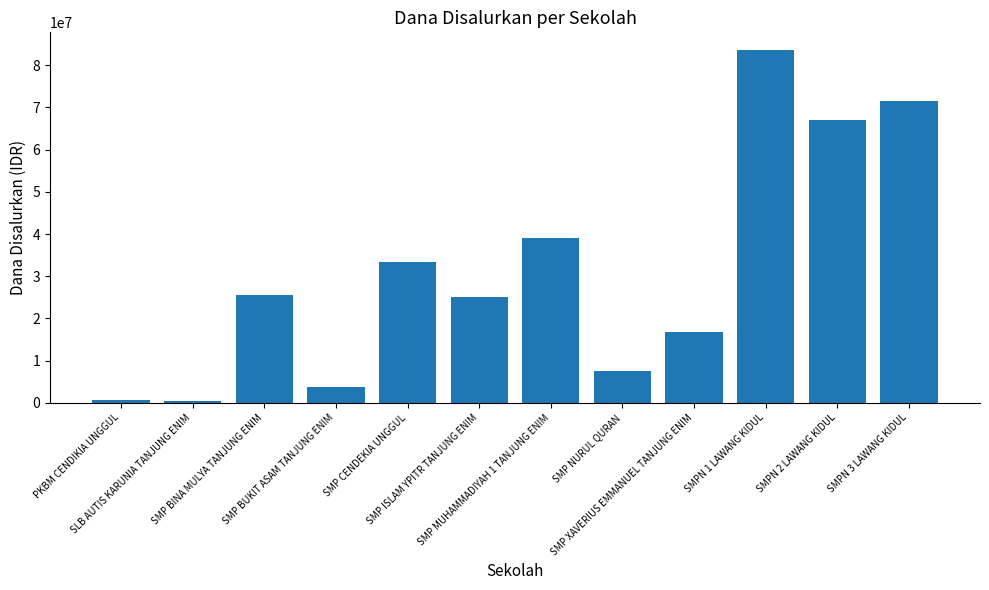

What is the label of the 3rd bar from the right?

SMPN 1 LAWANG KIDUL